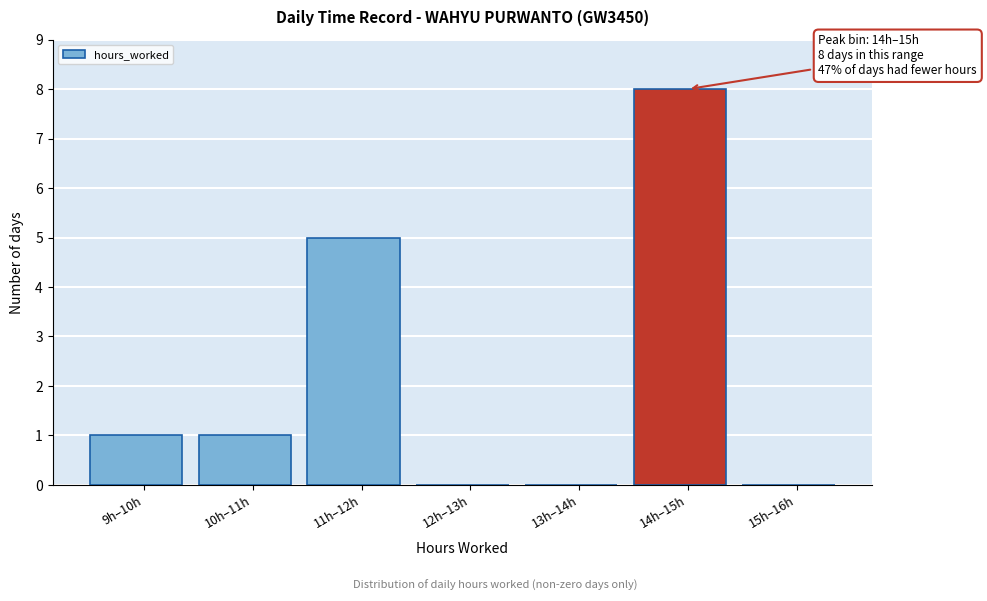

Reading left to right, extract all data points from this chart.

9h–10h=1	10h–11h=1	11h–12h=5	12h–13h=0	13h–14h=0	14h–15h=8	15h–16h=0